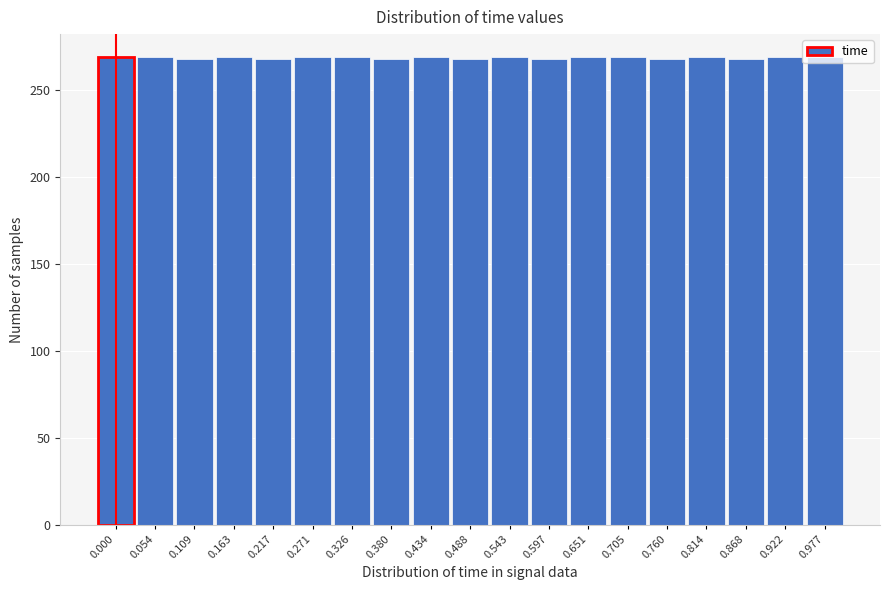

What is the smallest value displayed?

268